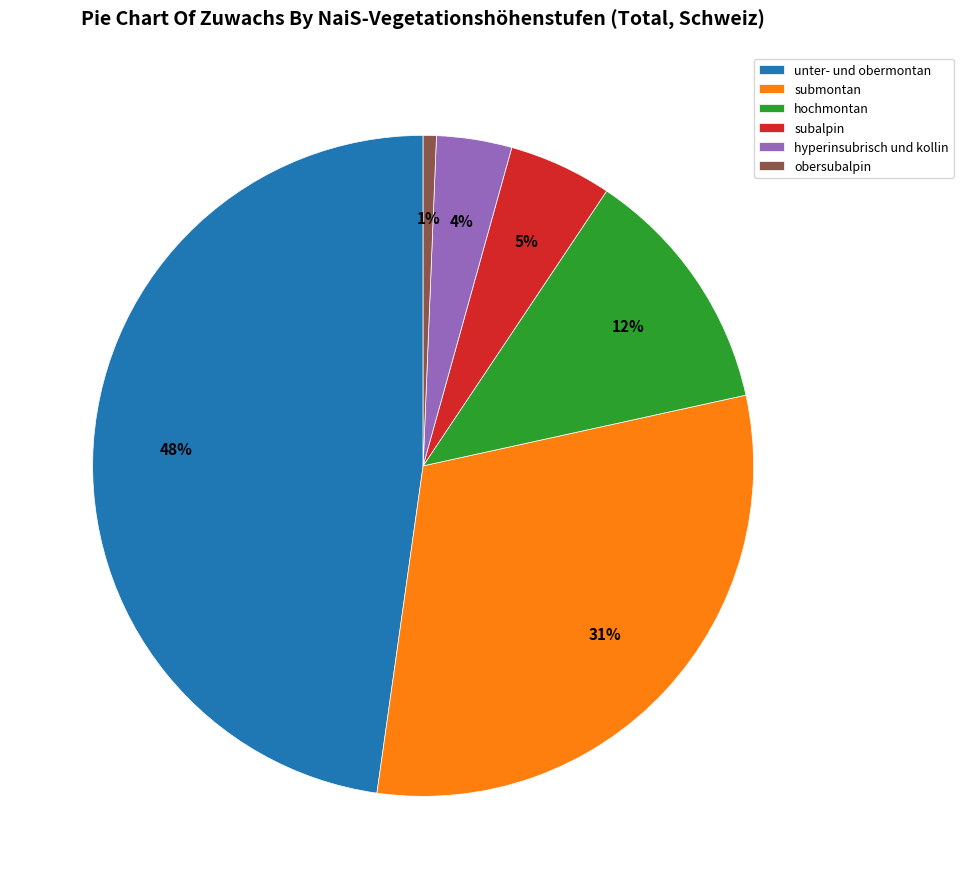

To the nearest percent, what percentage of the pie is unter- und obermontan?

48%